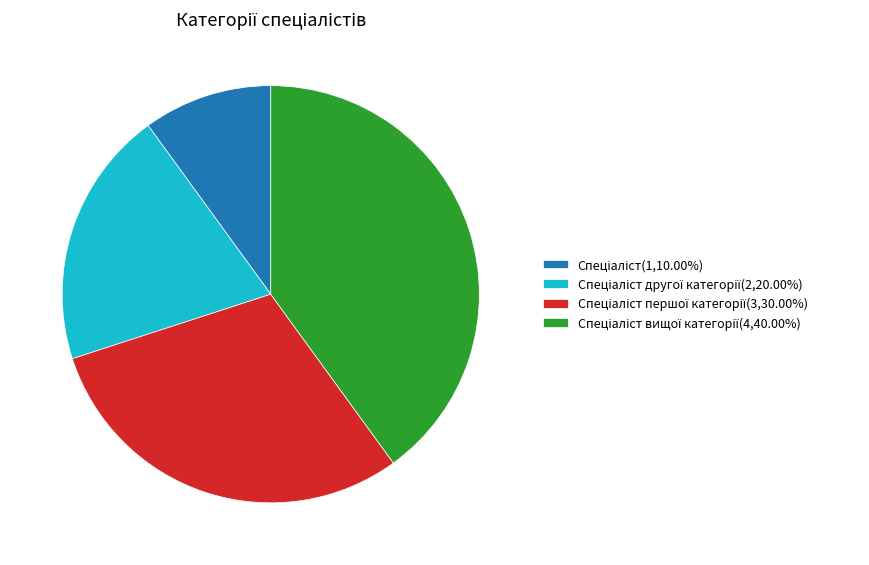

Is there a majority slice in this chart?

No